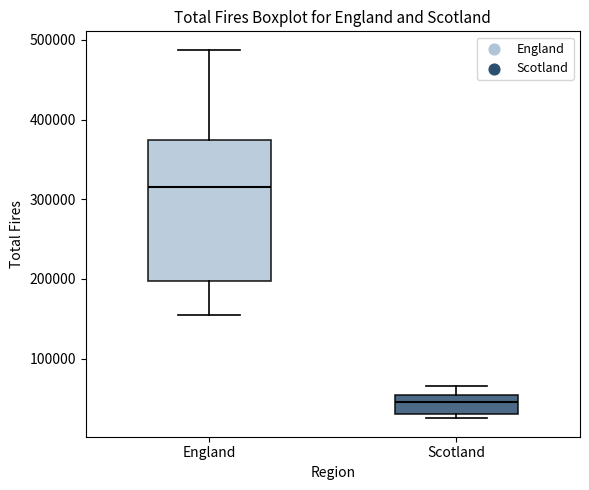

Which box's median line is the highest?

England